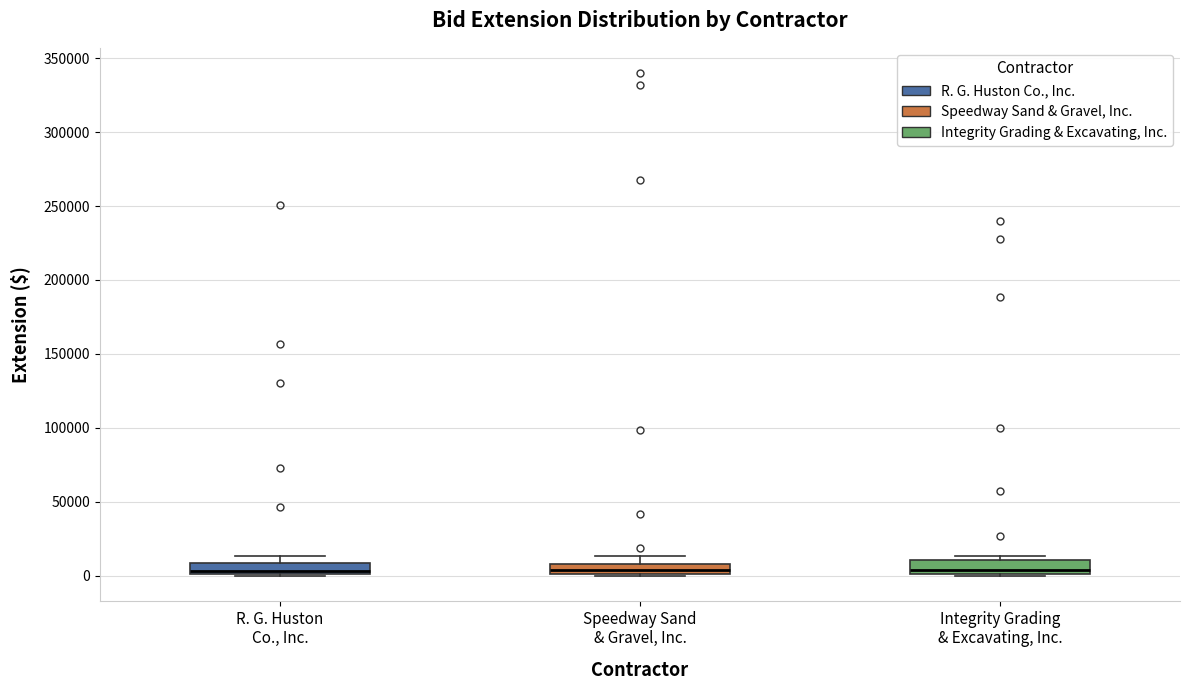

Where is the lower edge of the box for R. G. Huston Co., Inc. on the y-axis? The values are not printed on the chart, so give them approximately, as read against the axis.

0